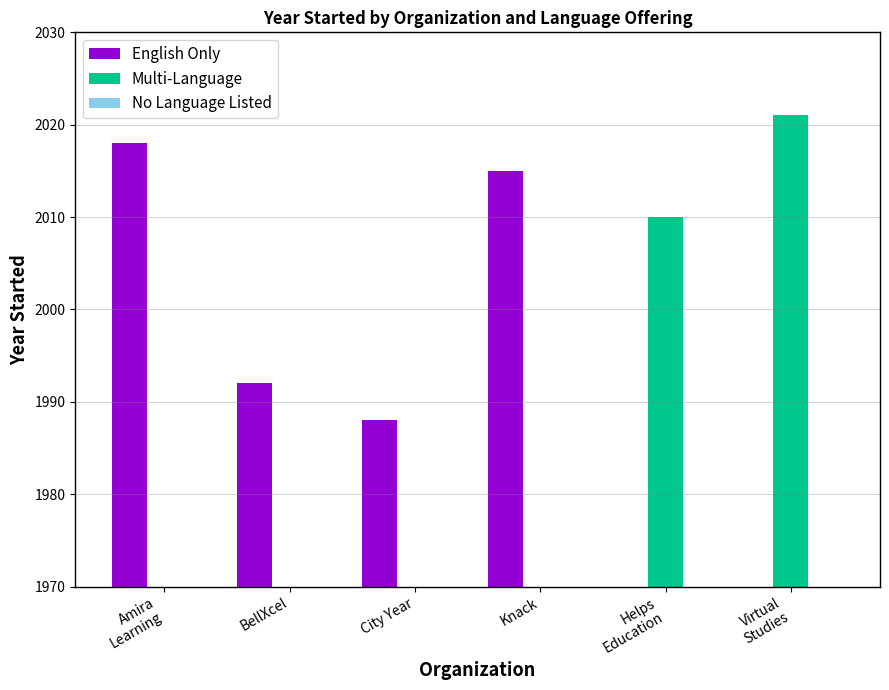

Does the chart contain stacked bars?

No